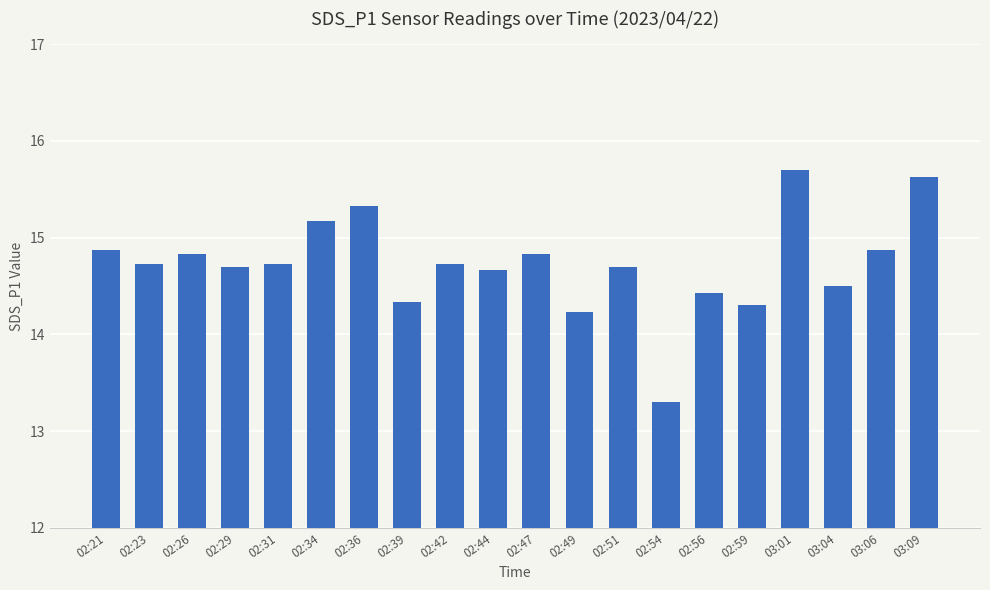

The chart shows a value of 14.7 at 02:51. True or false?

True